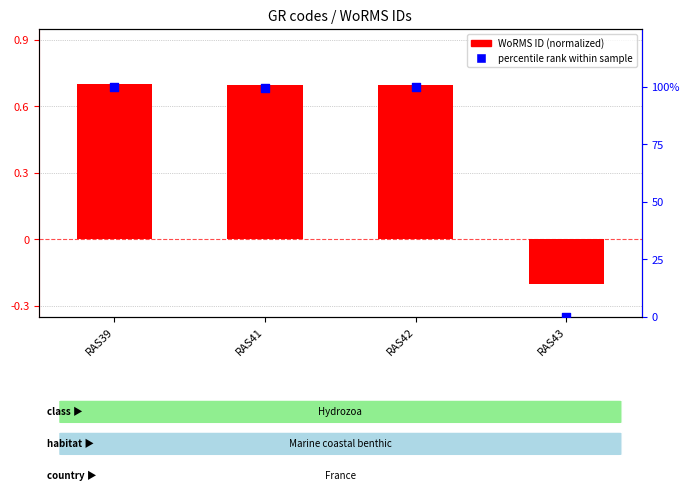

Which series reaches the maximum Y coordinate?

WoRMS ID percentile rank